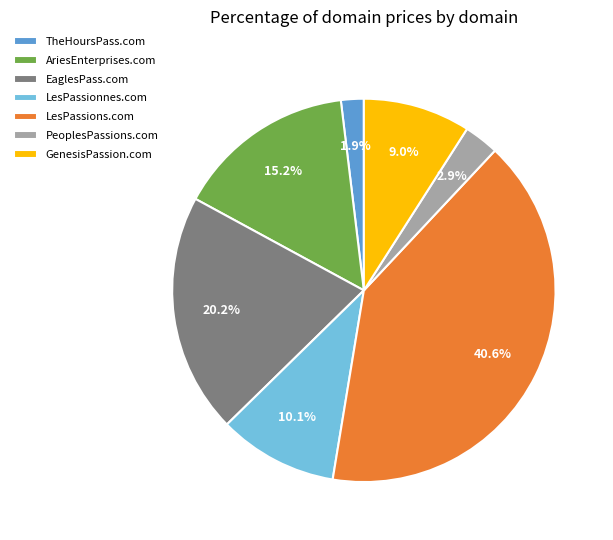

Count the number of slices in the pie.

7